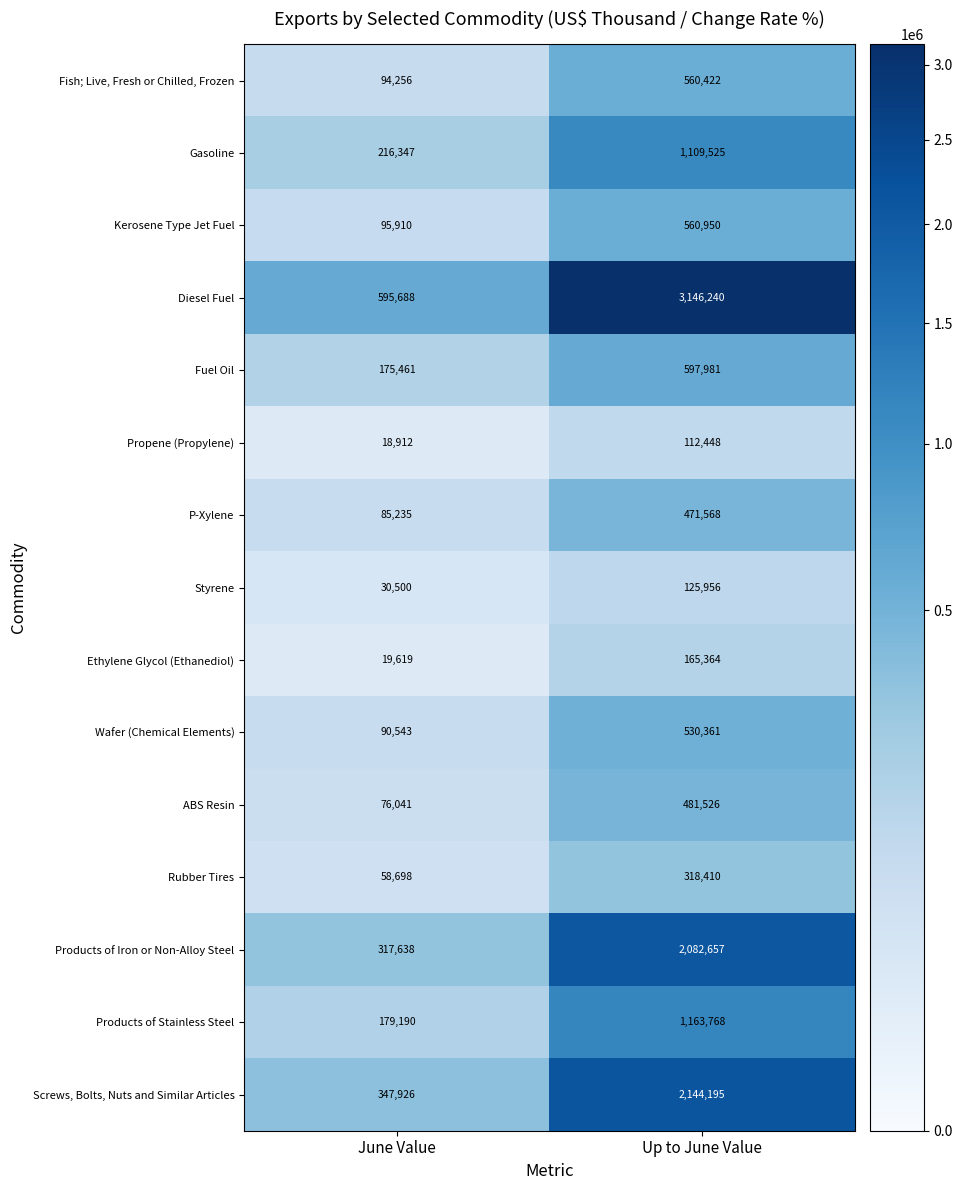

List the series in order of their peak value, lowest first.

Propene (Propylene), Styrene, Ethylene Glycol (Ethanediol), Rubber Tires, P-Xylene, ABS Resin, Wafer (Chemical Elements), Fish; Live, Fresh or Chilled, Frozen, Kerosene Type Jet Fuel, Fuel Oil, Gasoline, Products of Stainless Steel, Products of Iron or Non-Alloy Steel, Screws, Bolts, Nuts and Similar Articles, Diesel Fuel